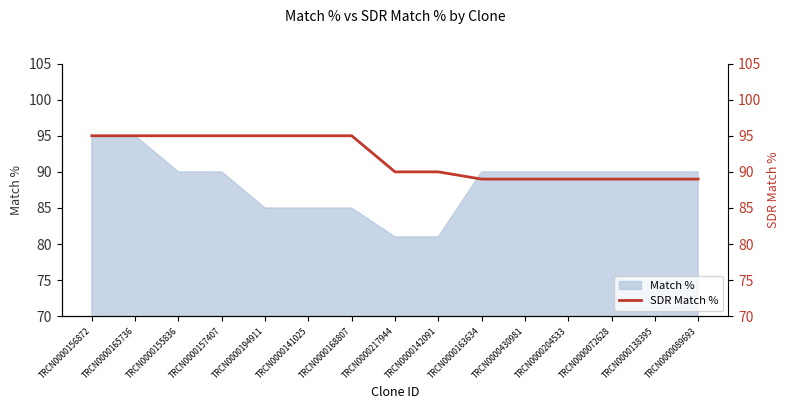

True or false: Match % has a value of 85 at TRCN0000194911.

True